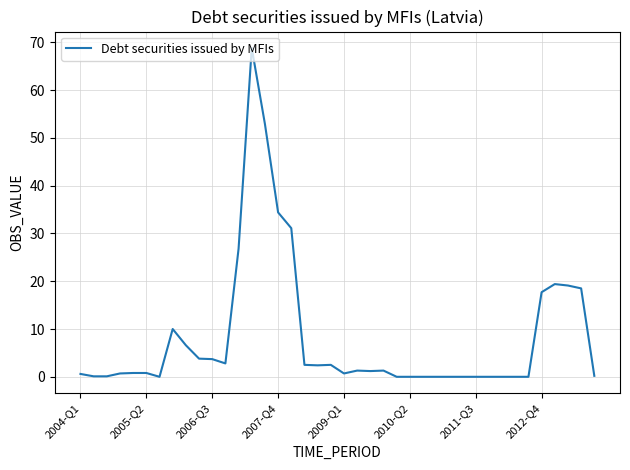

What is the maximum value shown in the chart?

68.8